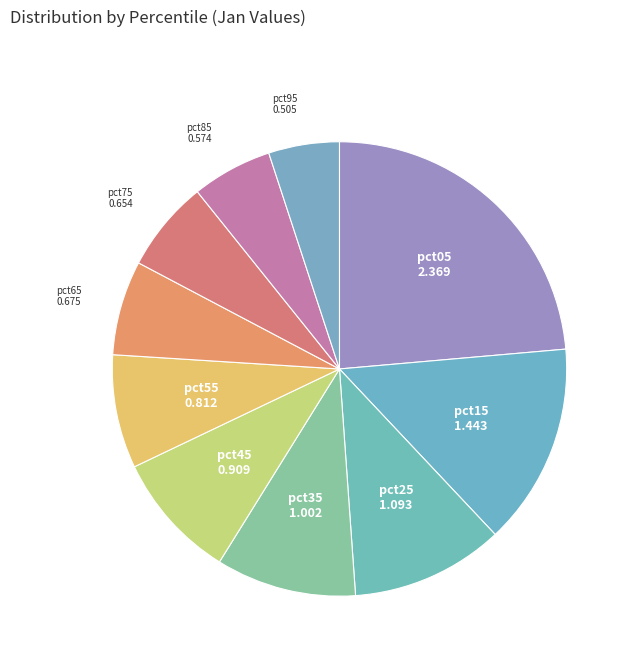

Combined, do pct35 and pct75 account for over 50%?

No